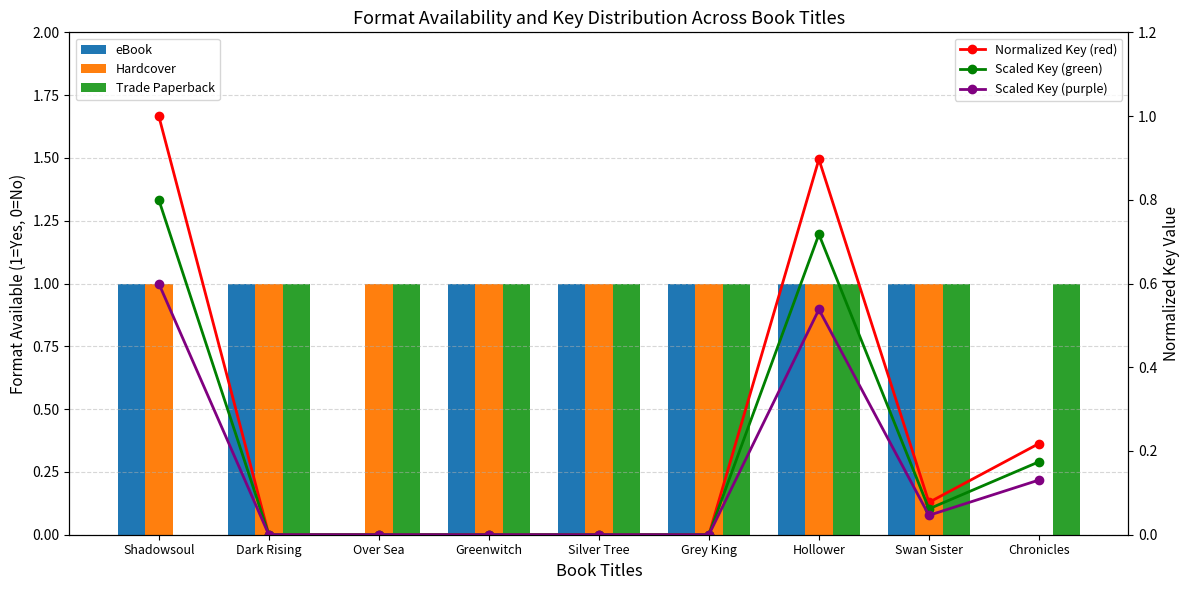

What is the label of the 1st bar from the right?

Chronicles